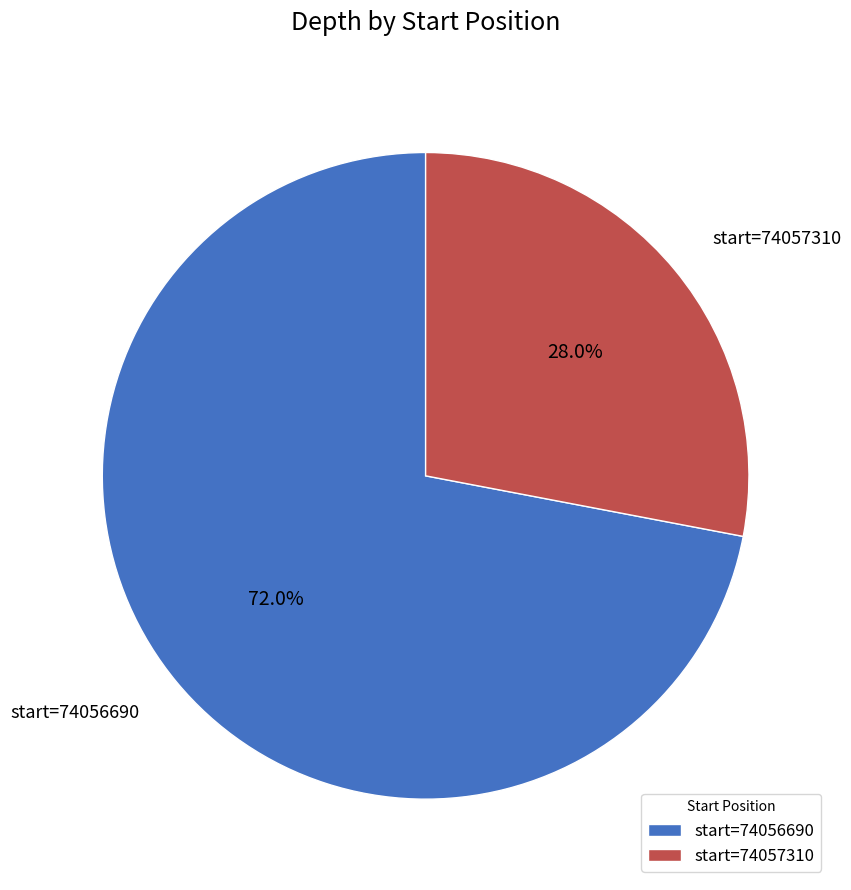

Combined, do start=74057310 and start=74056690 account for over 50%?

Yes